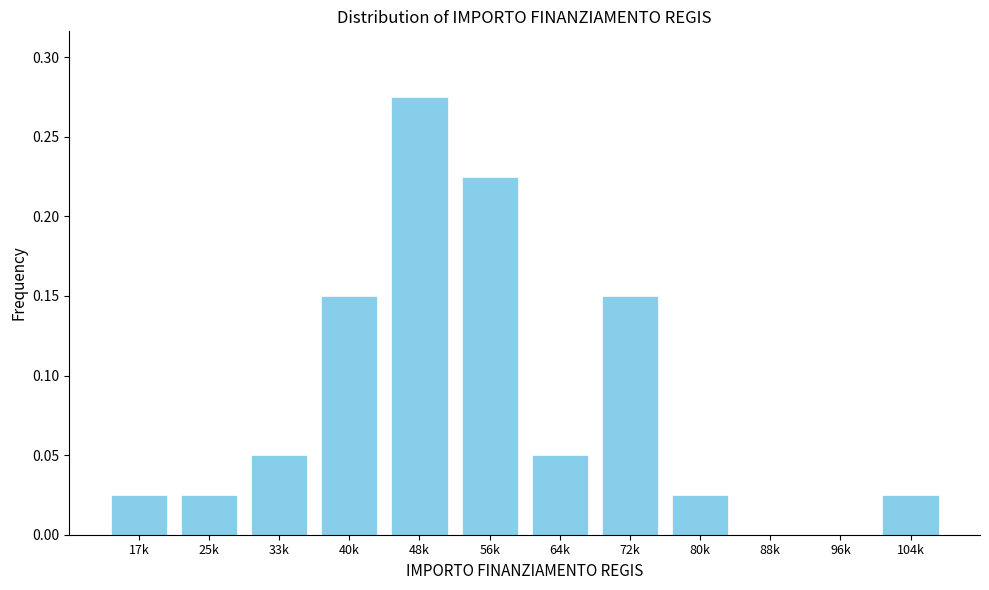

What is the sum of all values?

1.0